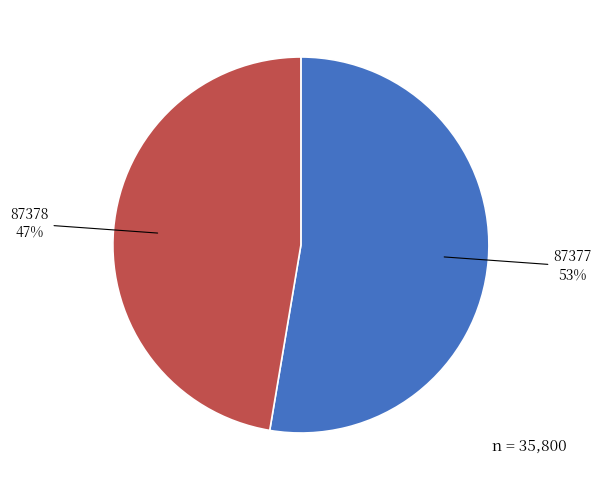

Is there a majority slice in this chart?

Yes